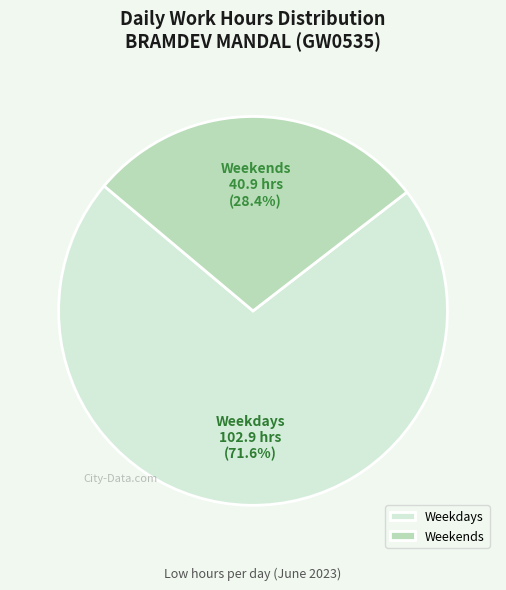

Rank the categories by value from highest to lowest.

Weekdays, Weekends